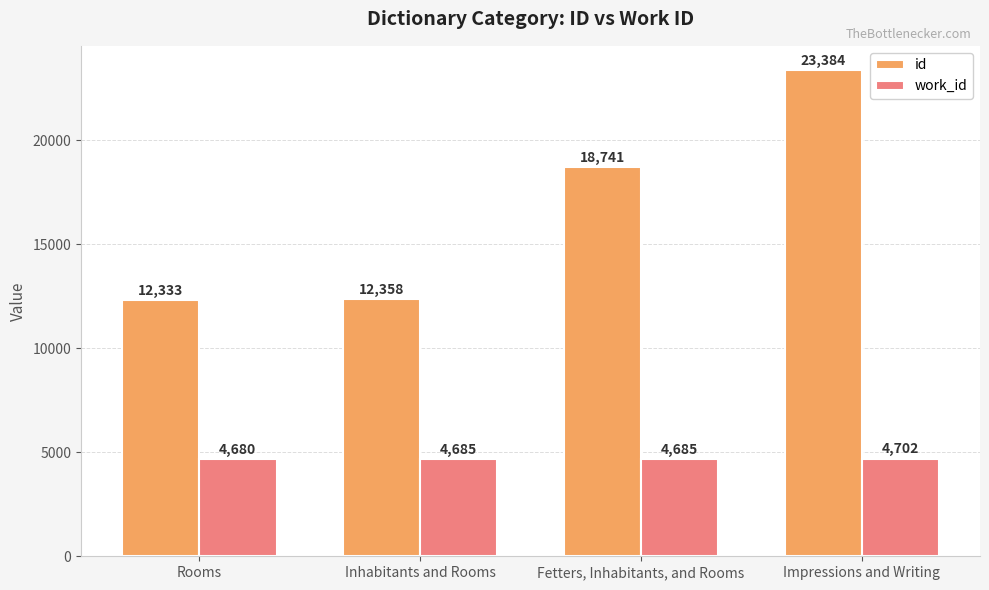

Are the bars horizontal?

No